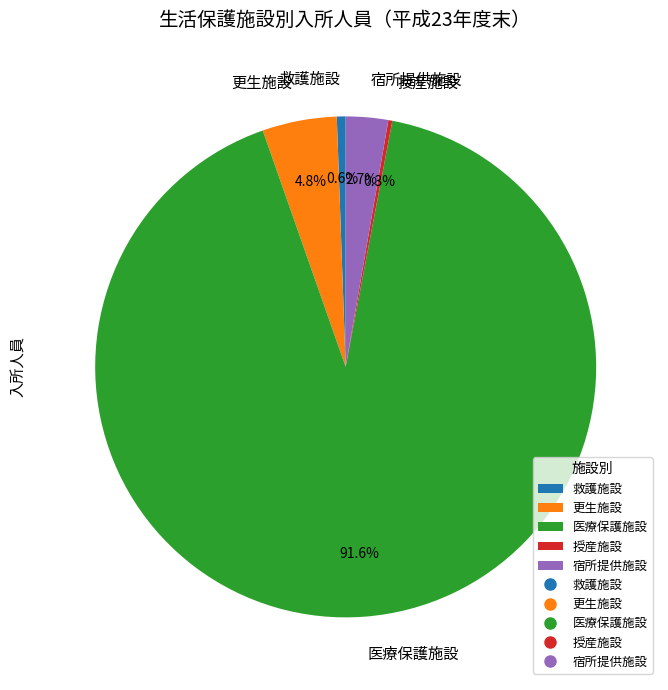

Does 医療保護施設 represent more than half of the total?

Yes